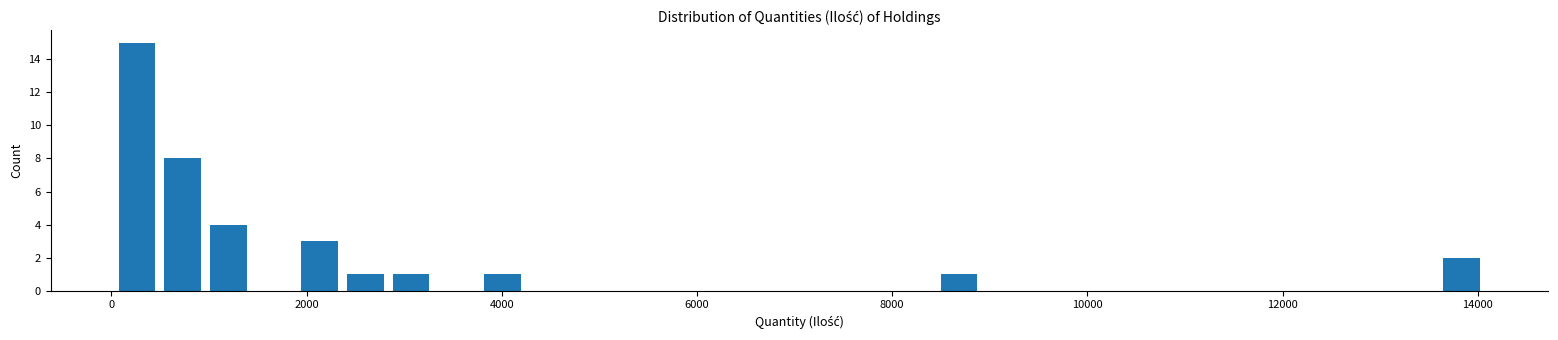

Read against the x-axis, roughly where is the centre of the tallest bar?

200